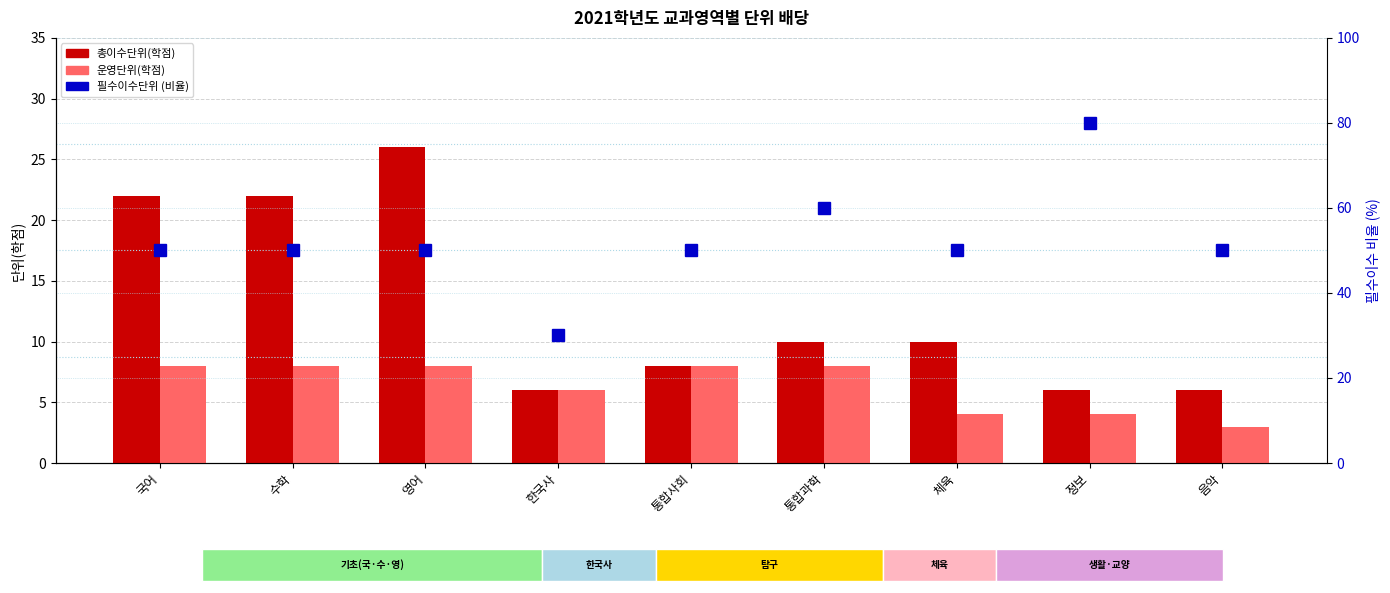

Which series has the largest range (max minus min)?

필수이수단위 (비율)